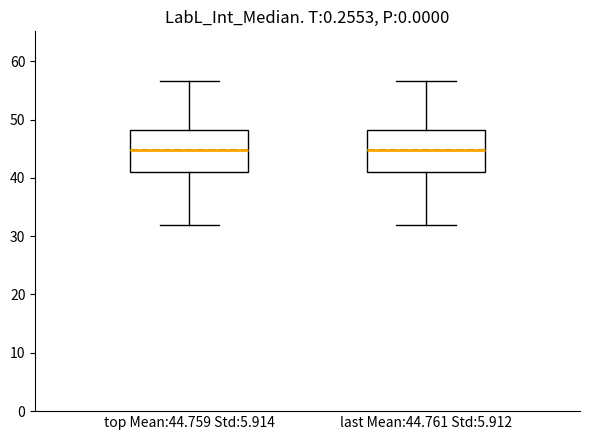

Reading left to right, transcribe this box plot: for each box, give where its median line is, the range the box spans, and where its two whiskers end, as read against the y-axis. The values are not printed on the chart, so give them approximately, as read against the axis.

top Mean:44.759 Std:5.914: median 45, box 41 to 48, whiskers 32 to 57
last Mean:44.761 Std:5.912: median 45, box 41 to 48, whiskers 32 to 57